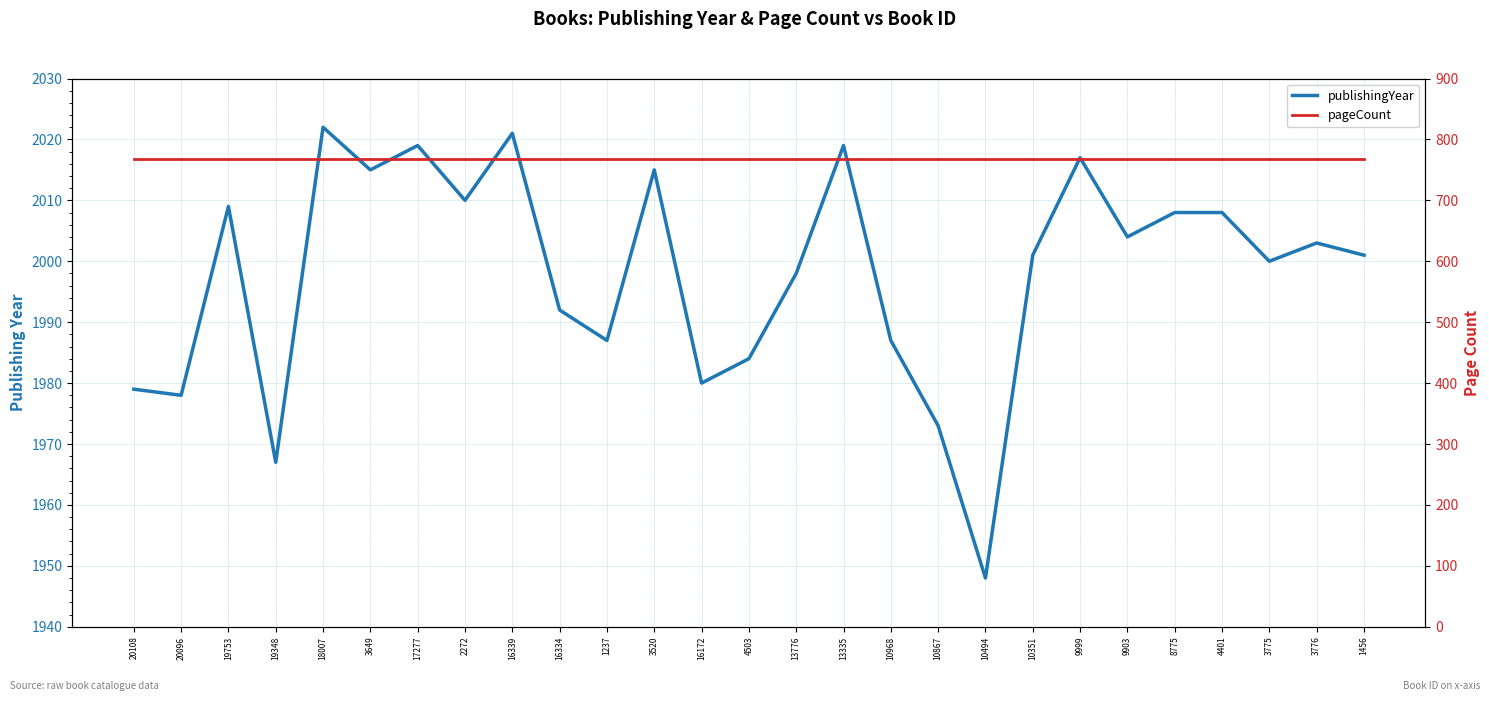

Count the number of categories in the chart.

27